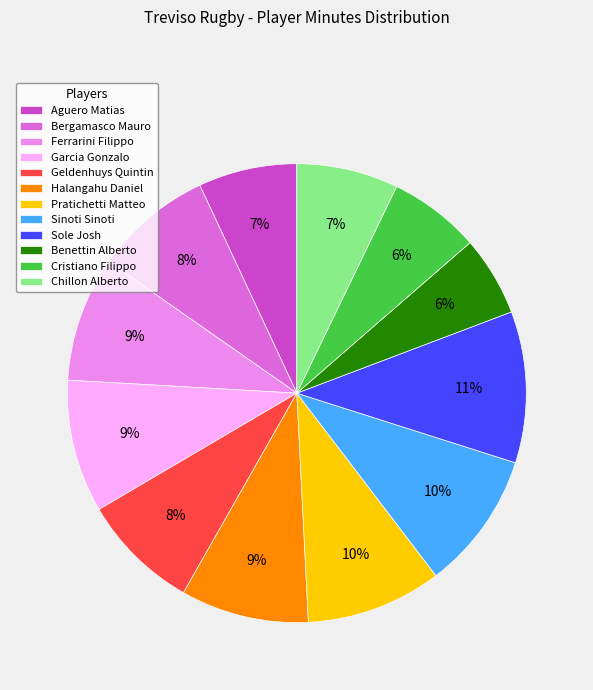

Count the number of slices in the pie.

12